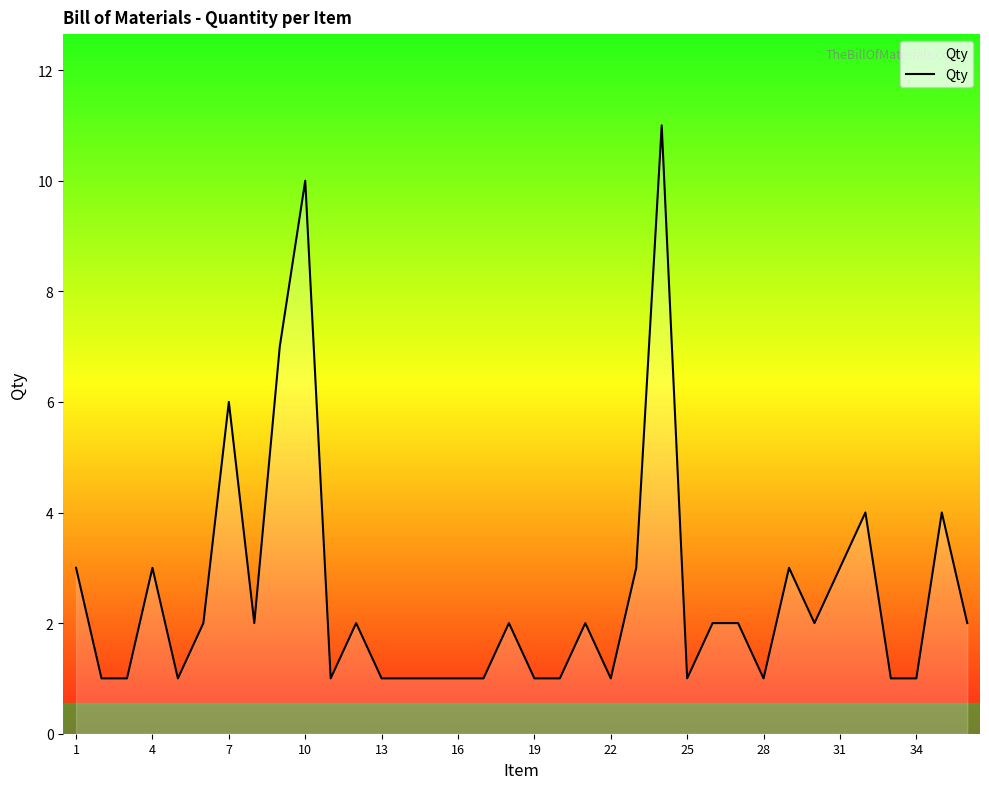

What is the greatest value displayed?

11